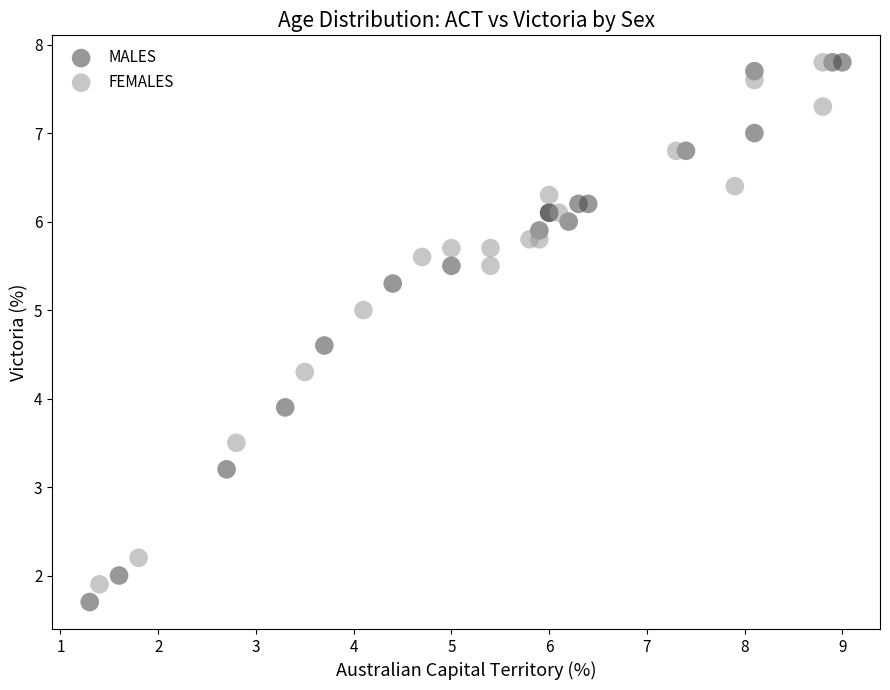

Which series has the largest Y range (max minus min)?

MALES